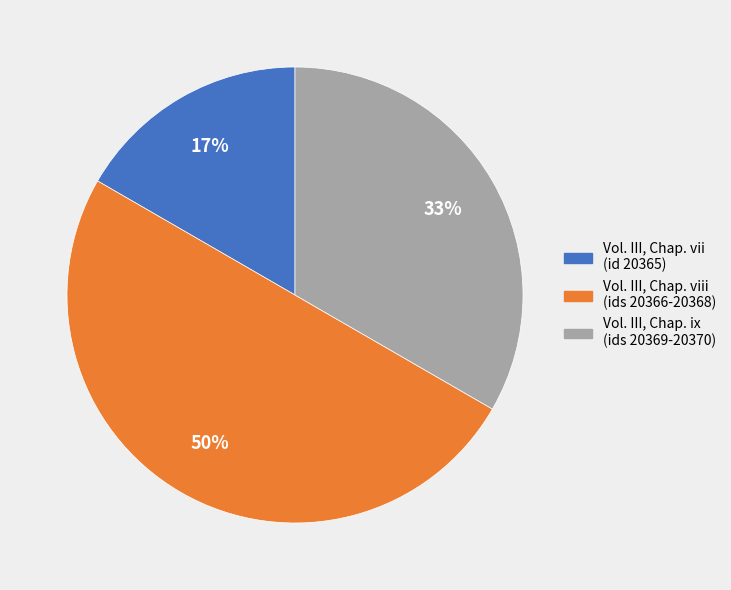

Rank the categories by value from lowest to highest.

Vol. III, Chap. vii (id 20365), Vol. III, Chap. ix (ids 20369-20370), Vol. III, Chap. viii (ids 20366-20368)